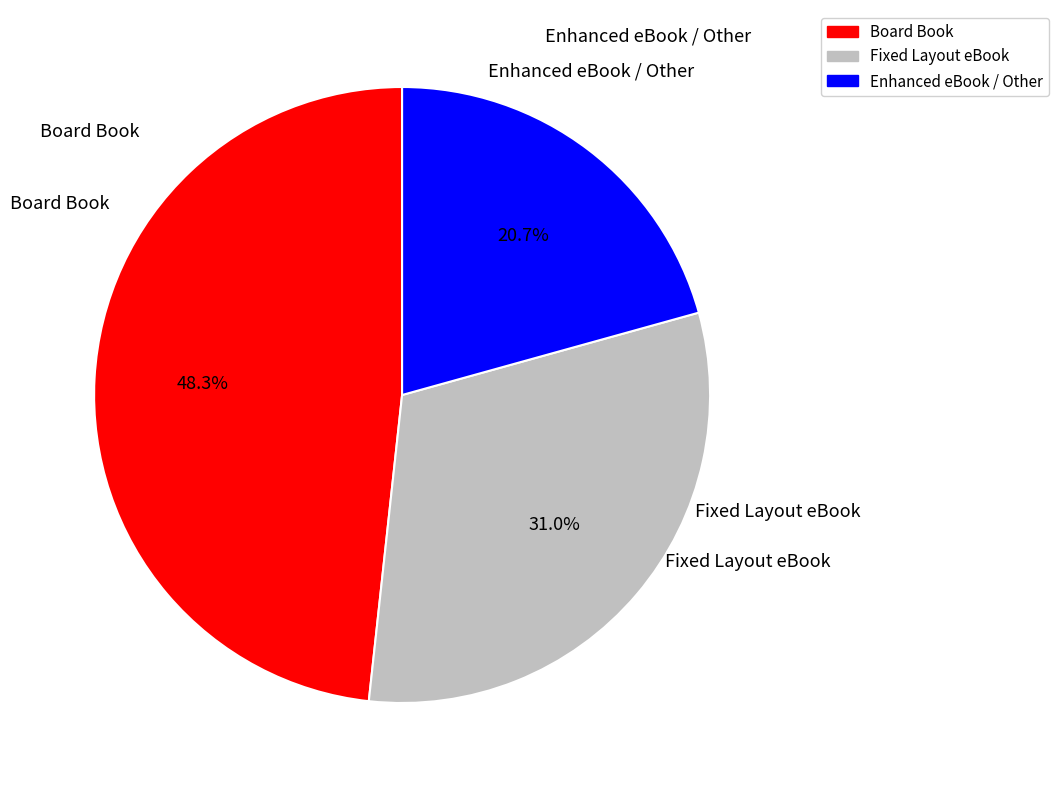

Is the sum of Enhanced eBook / Other and Fixed Layout eBook greater than half?

Yes